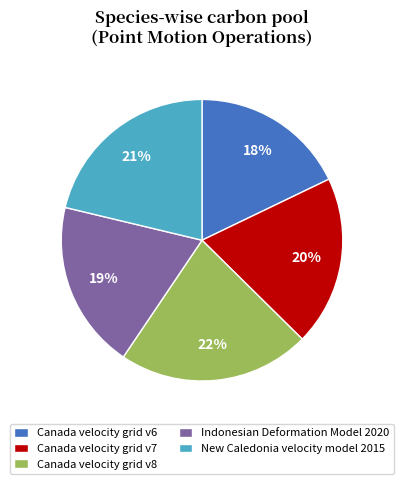

To the nearest percent, what is the average slice percentage?

20%